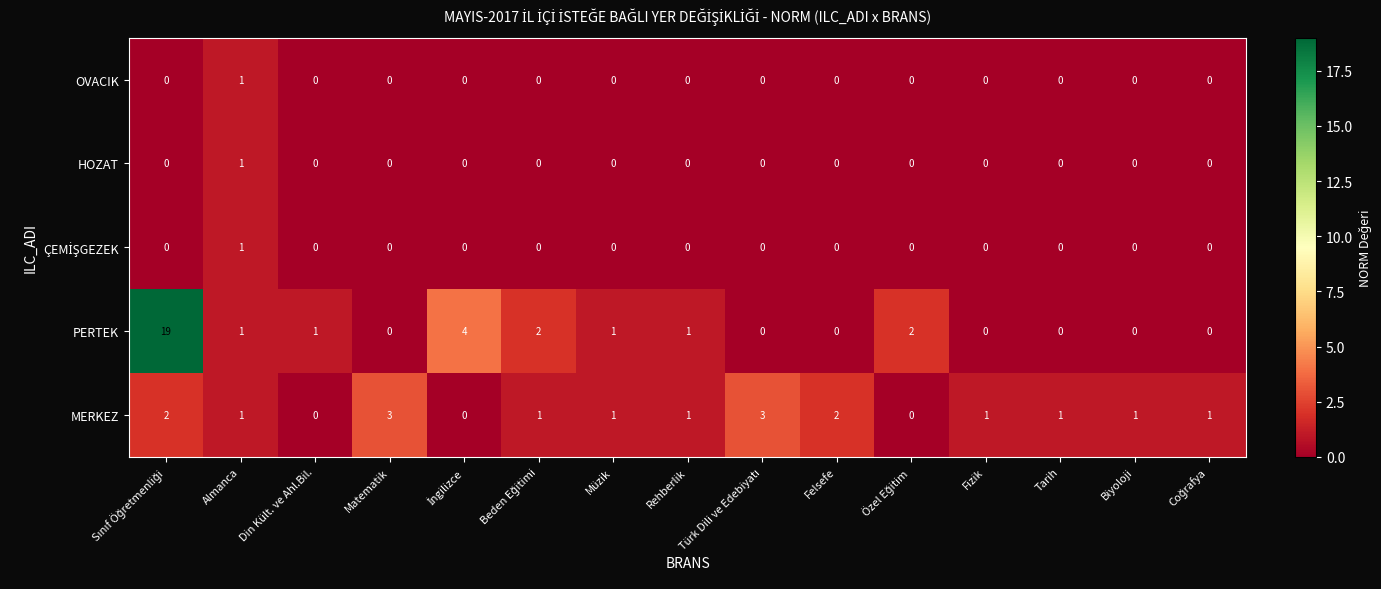

What is the total value across all series at Almanca?

5